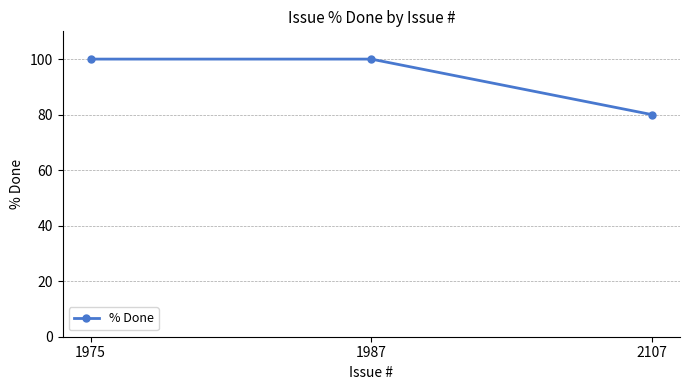

Reading left to right, extract all data points from this chart.

100	100	80